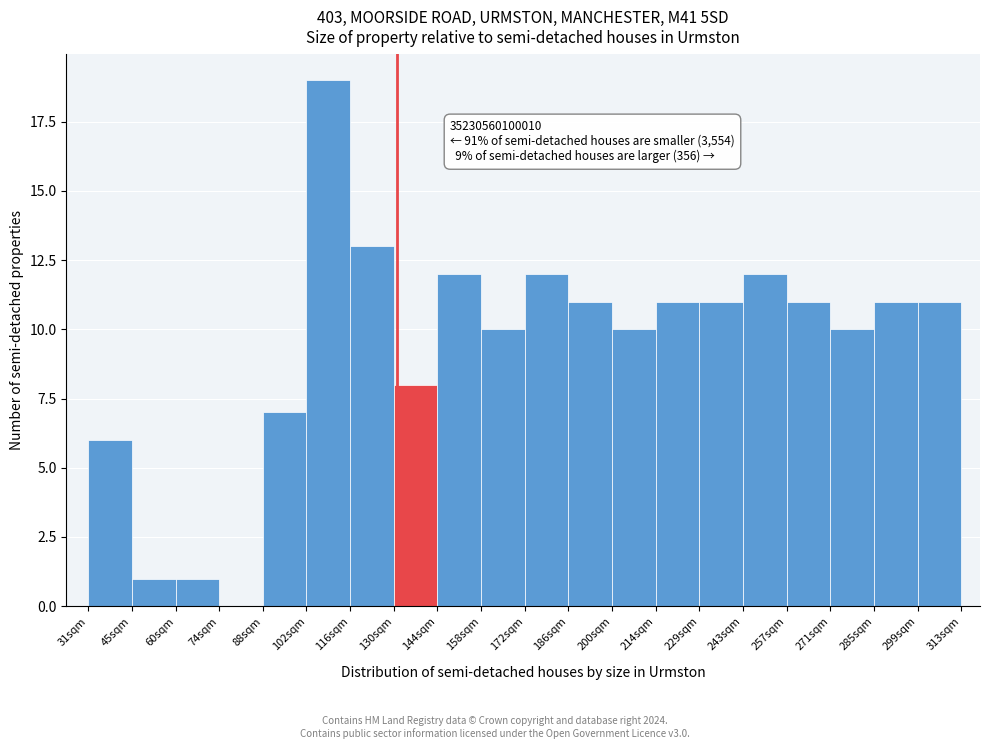

Which range on the x-axis has the tallest bar?

101 to 115